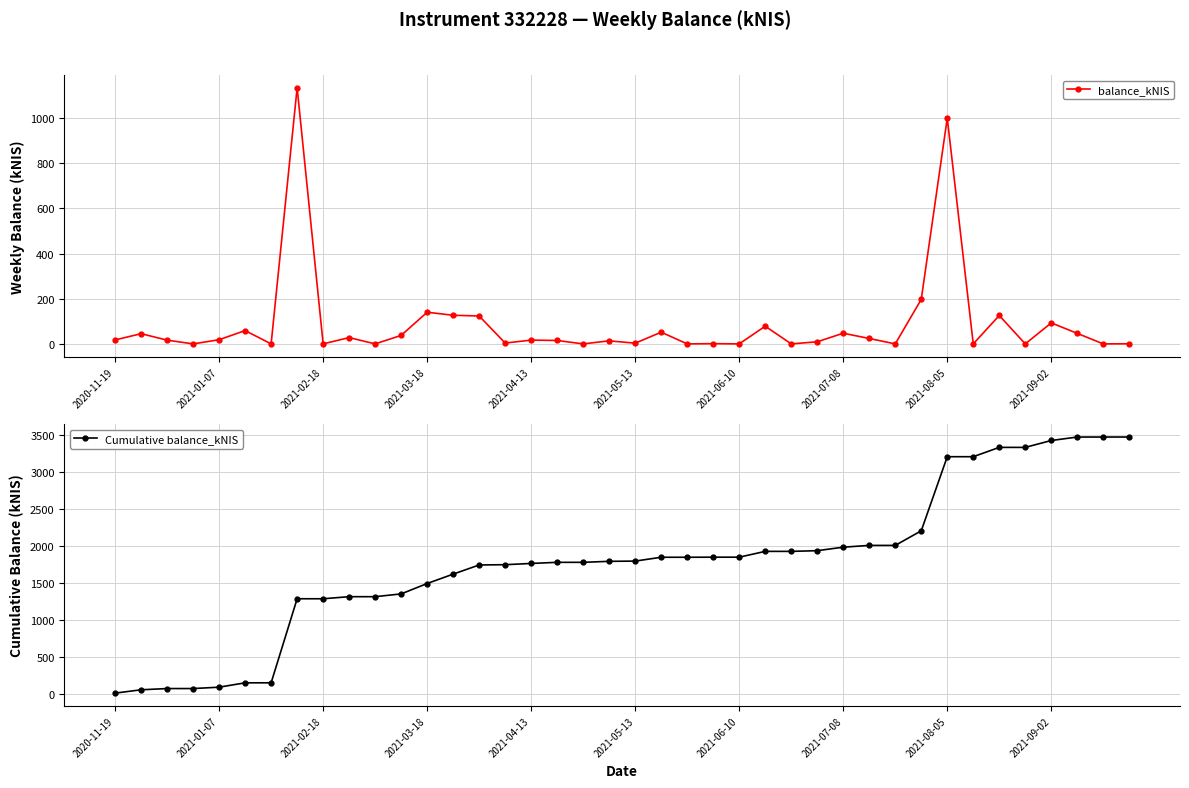

True or false: Cumulative balance_kNIS and balance_kNIS cross at least once.

False